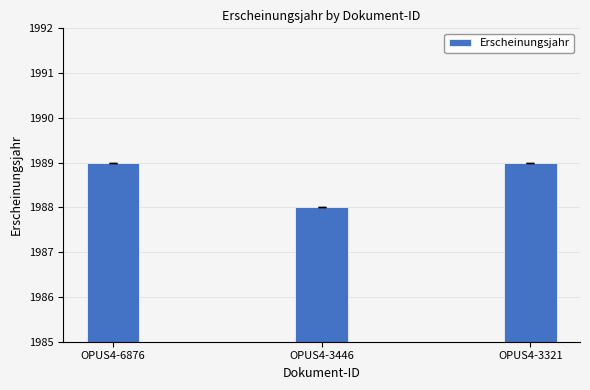

What is the minimum value shown in the chart?

1988